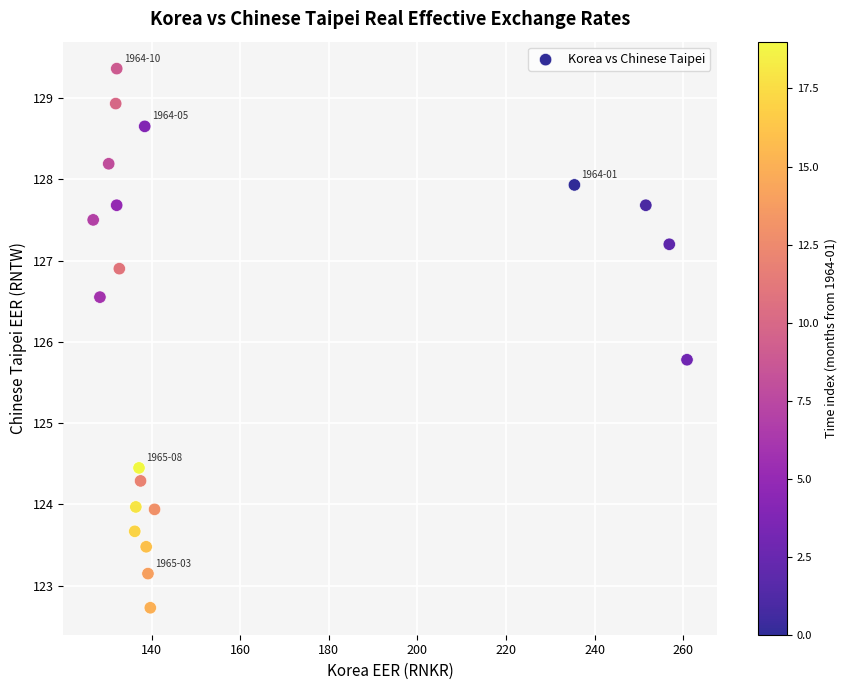

What Y value in the scatter plot is closest to 126?

125.8